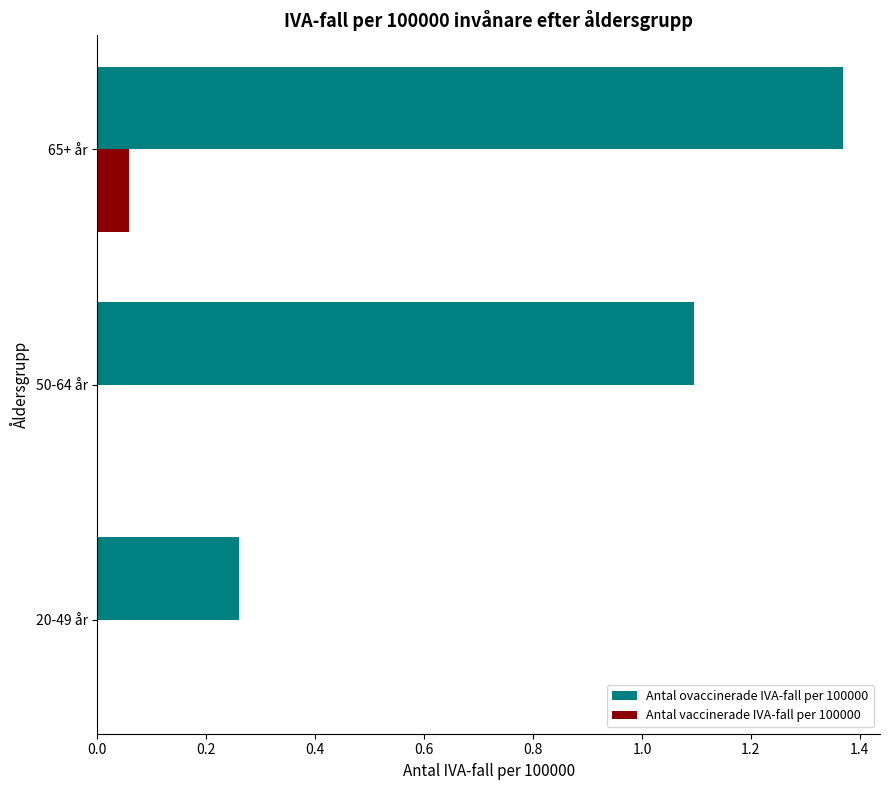

What is the sum of all Antal ovaccinerade IVA-fall per 100000 values?

2.7